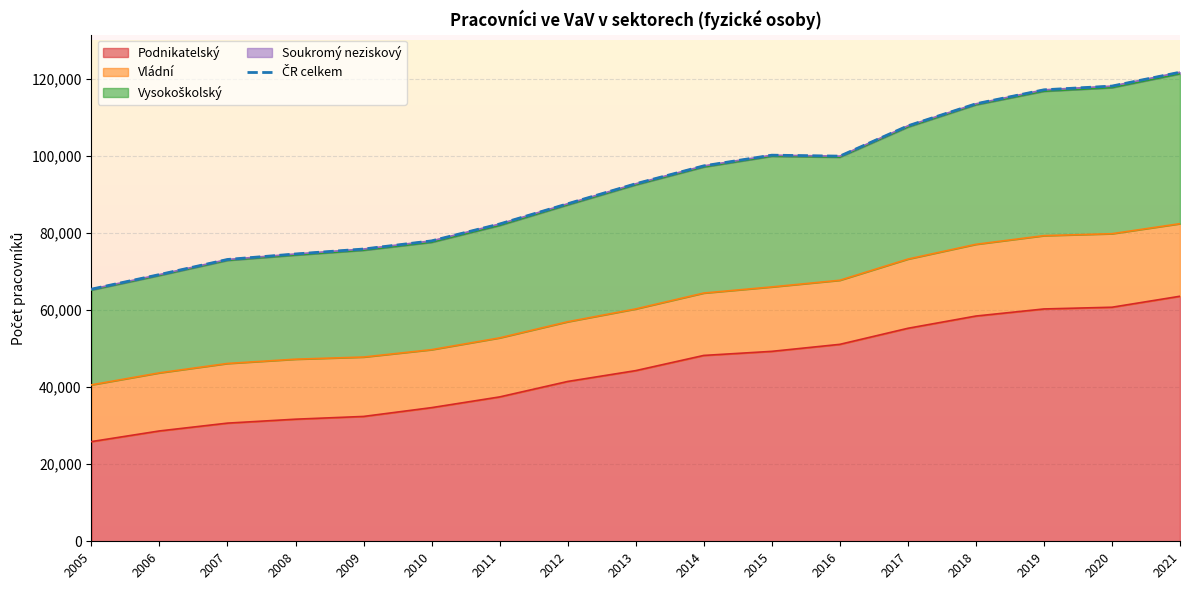

What is the maximum value shown in the chart?

121640.0